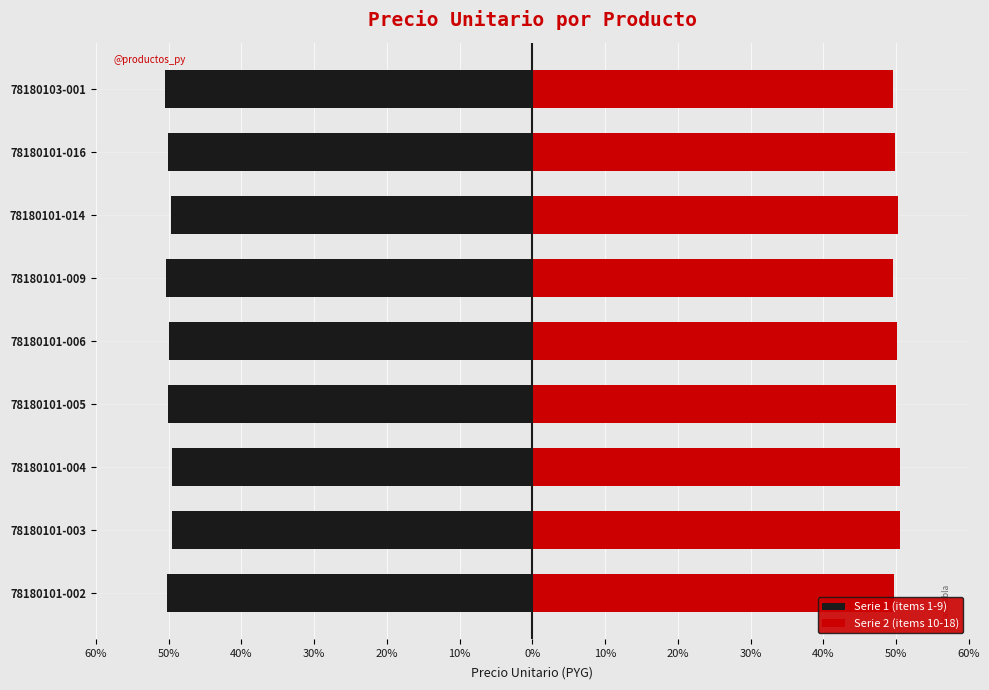

Which series has the widest spread of values?

Serie 2 (items 10-18)